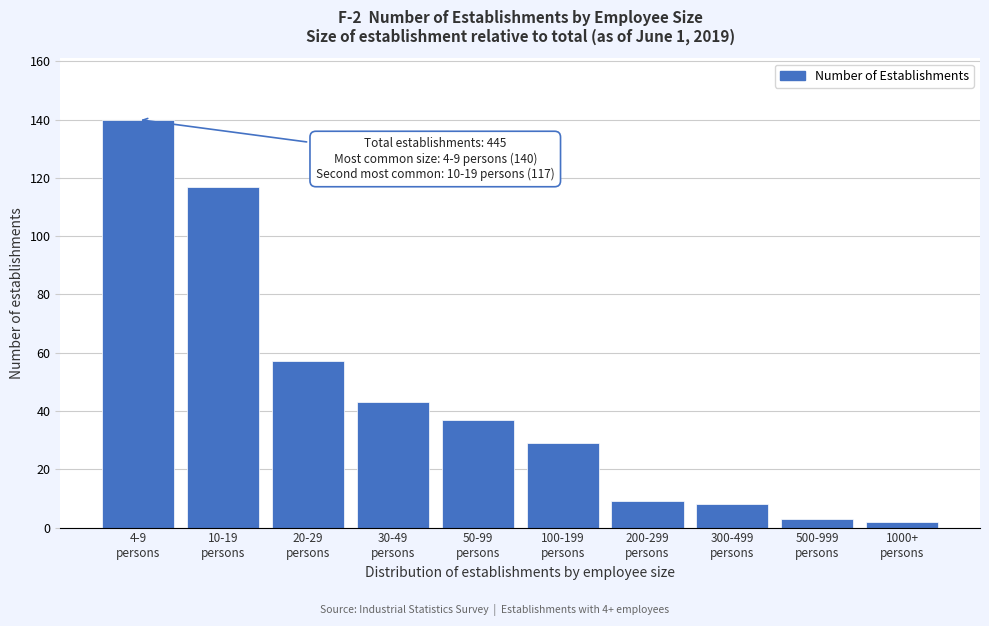

Reading left to right, extract all data points from this chart.

140	117	57	43	37	29	9	8	3	2